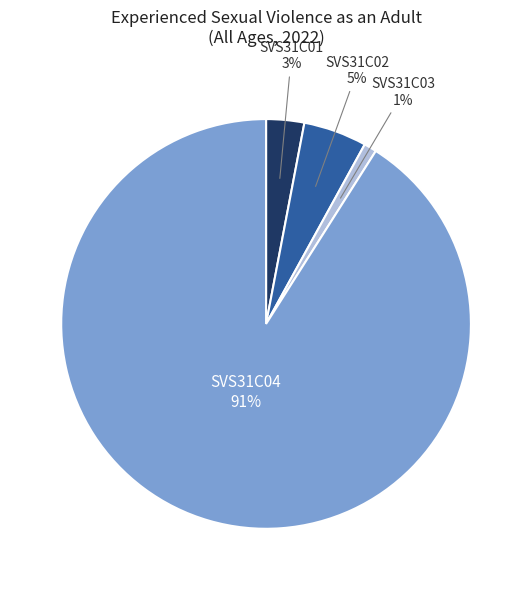

Does any single category account for the majority?

Yes